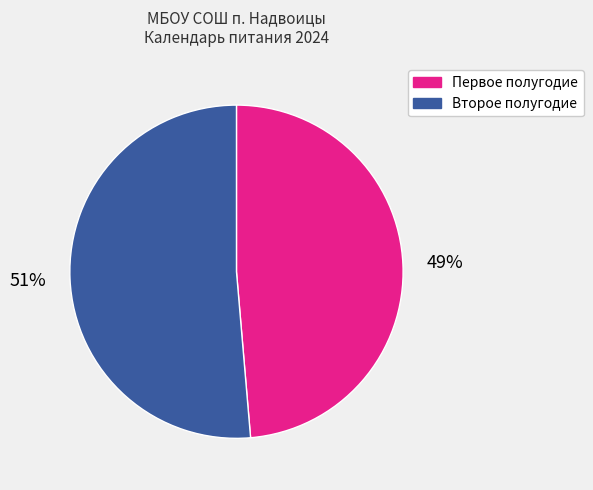

Does any single category account for the majority?

Yes